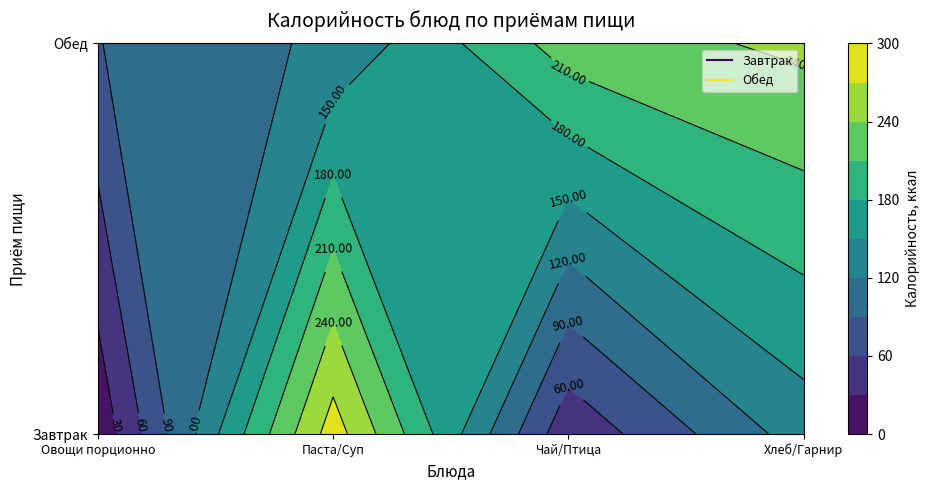

What is the maximum value shown in the chart?

285.1